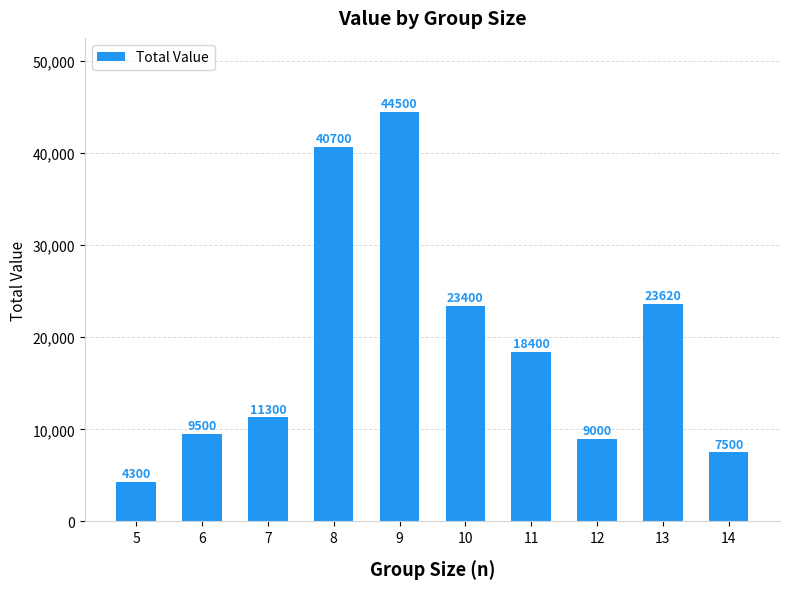

Reading left to right, extract all data points from this chart.

4300	9500	11300	40700	44500	23400	18400	9000	23620	7500